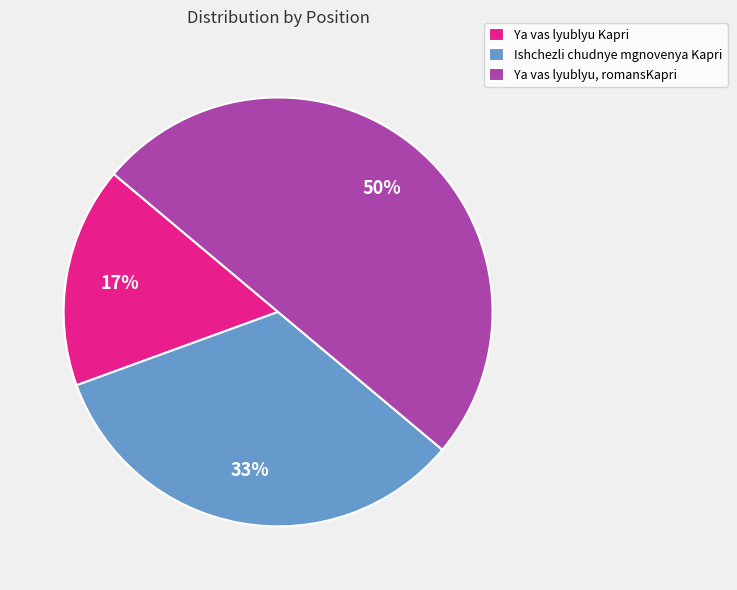

True or false: Ya vas lyublyu, romansKapri accounts for 50% of the total.

True